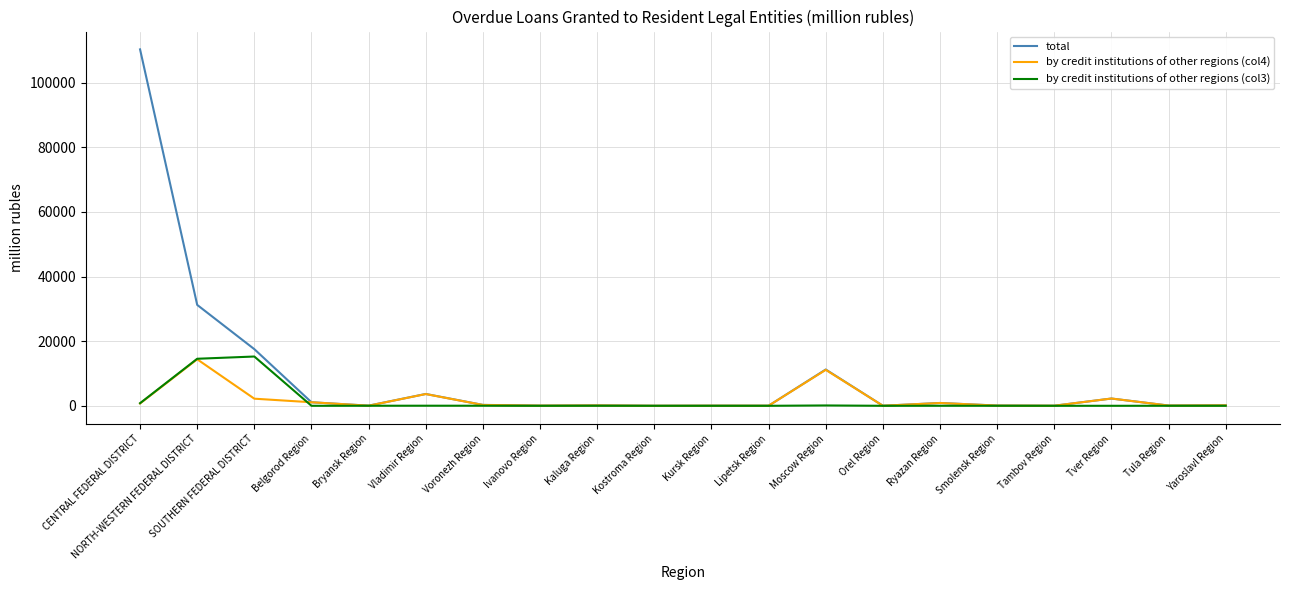

What is the total value across all series at Kaluga Region?

248